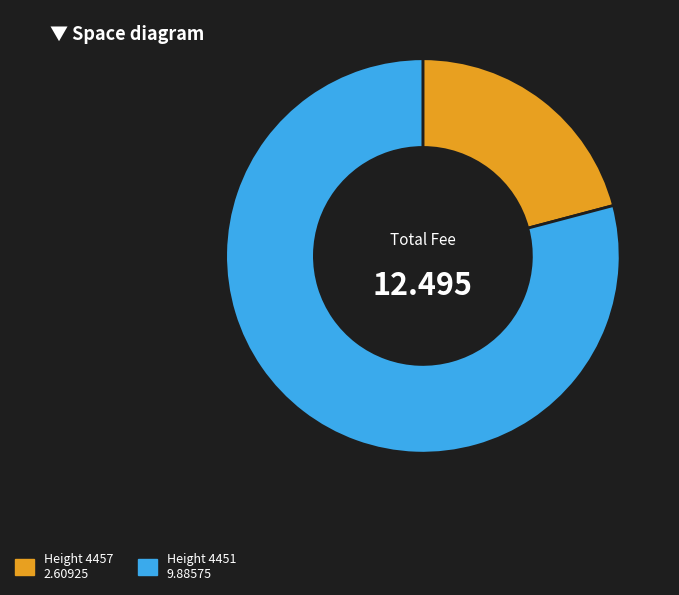

Is there a majority slice in this chart?

Yes